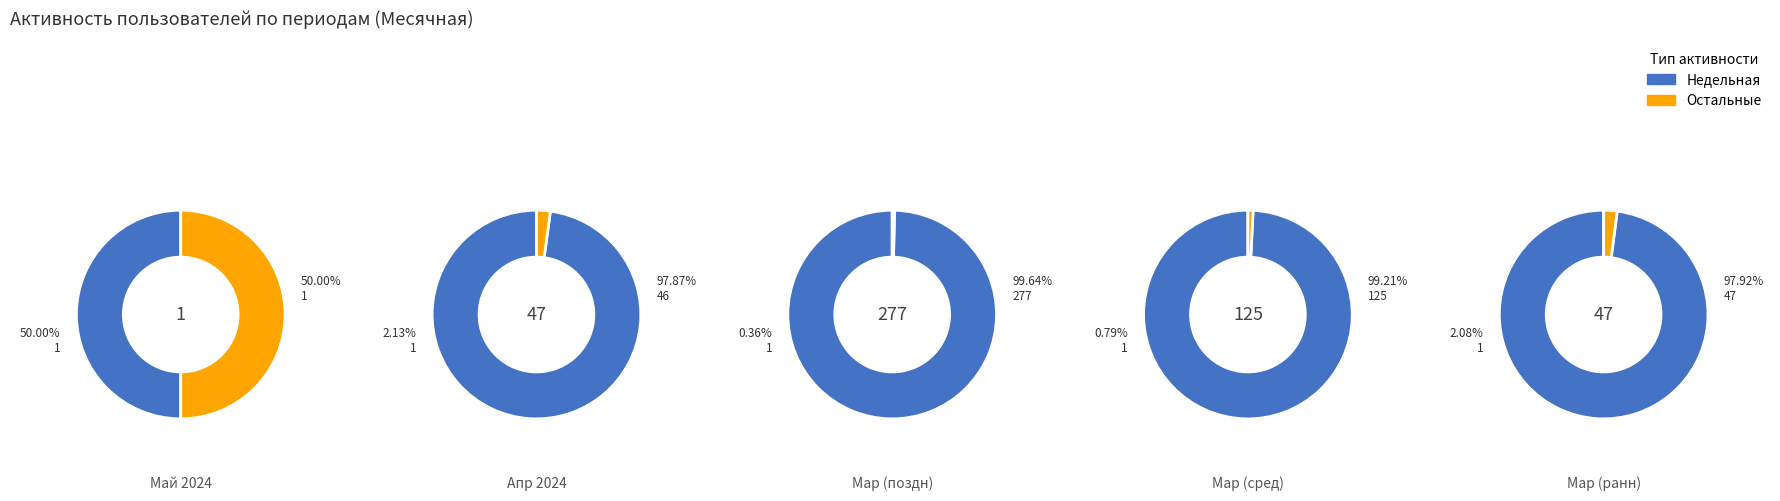

What percentage do 0 and 1 together represent?

100.0%